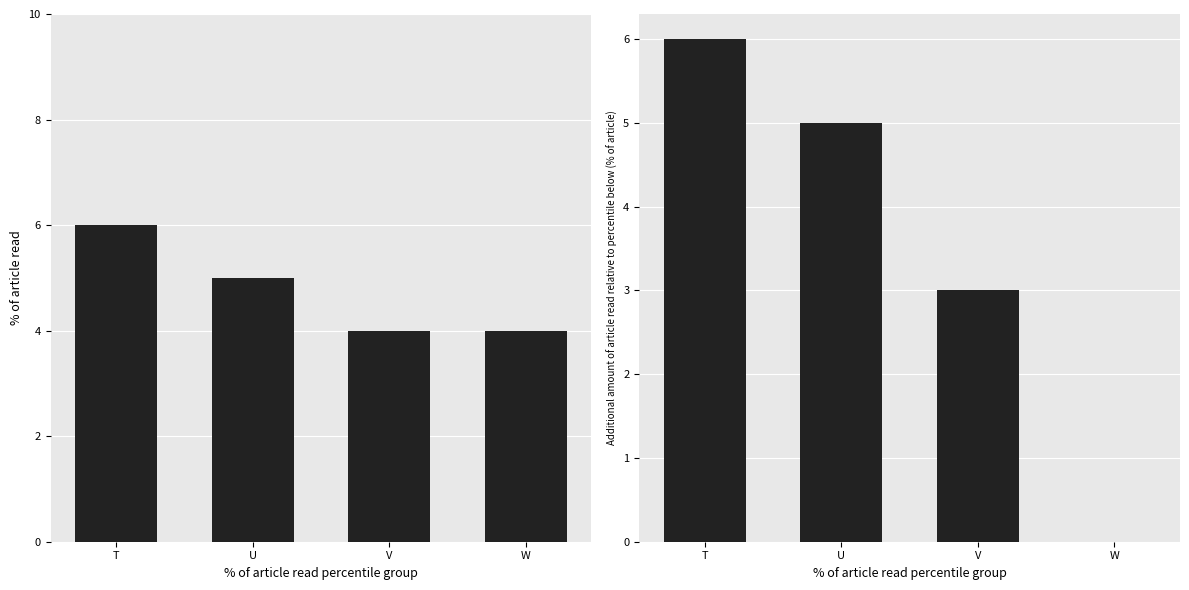

Which has a higher value, T or U?

T